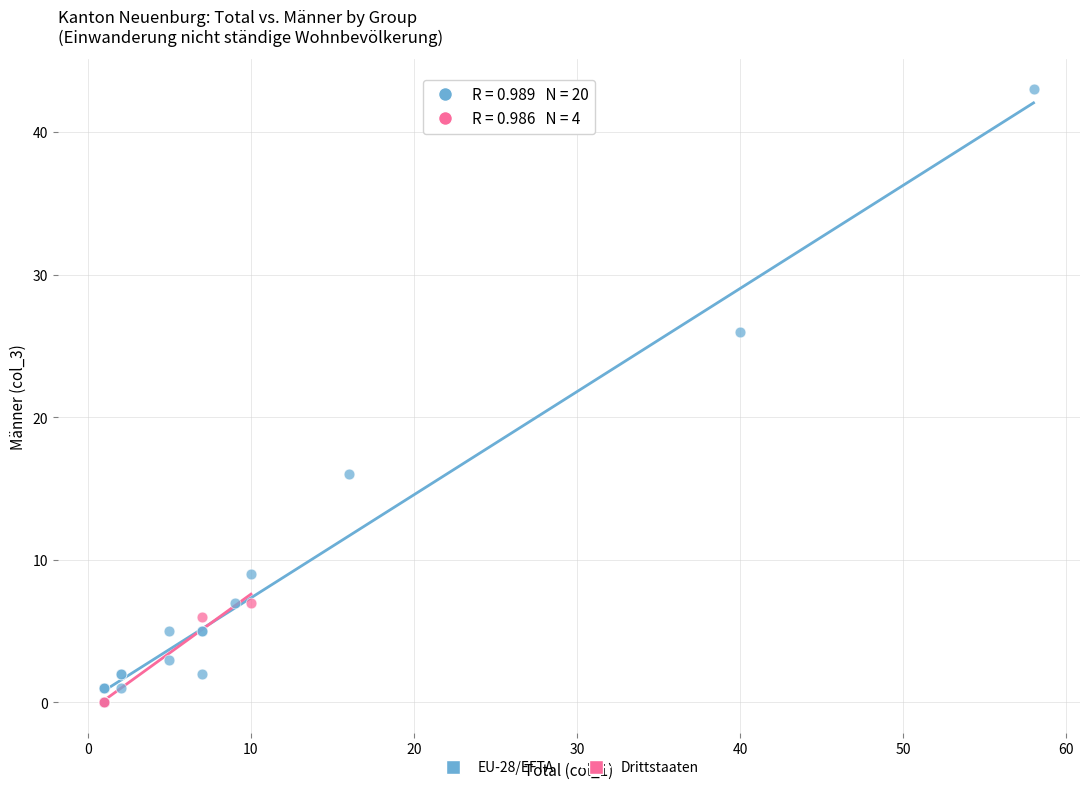

Which series contains the highest Y value?

EU-28/EFTA